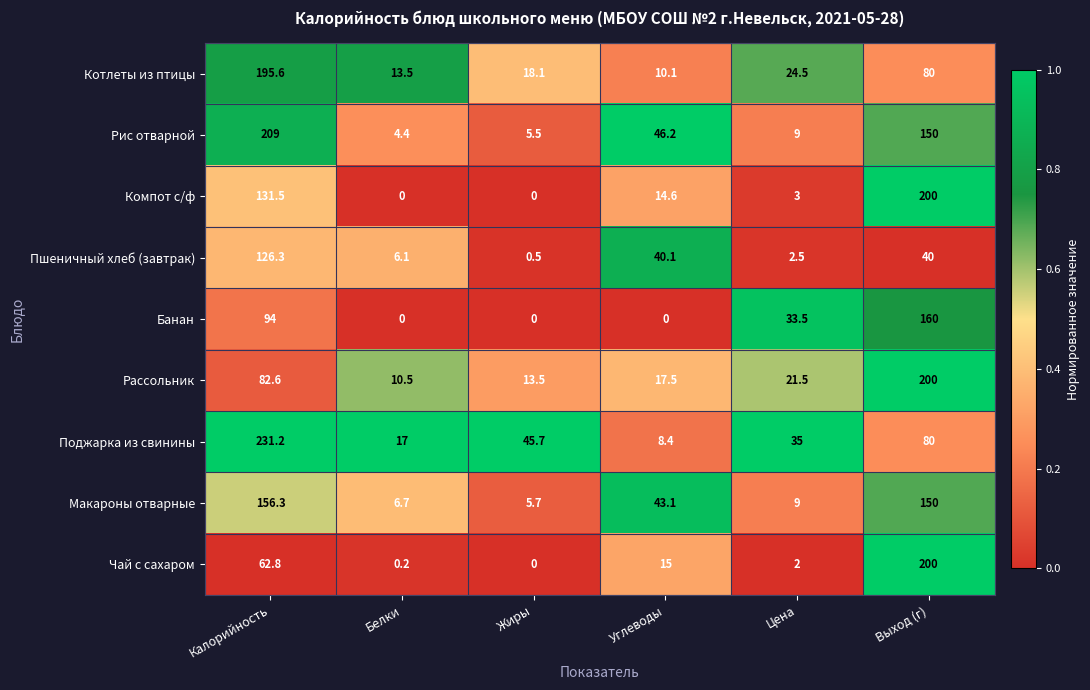

How many distinct data groups are displayed?

9